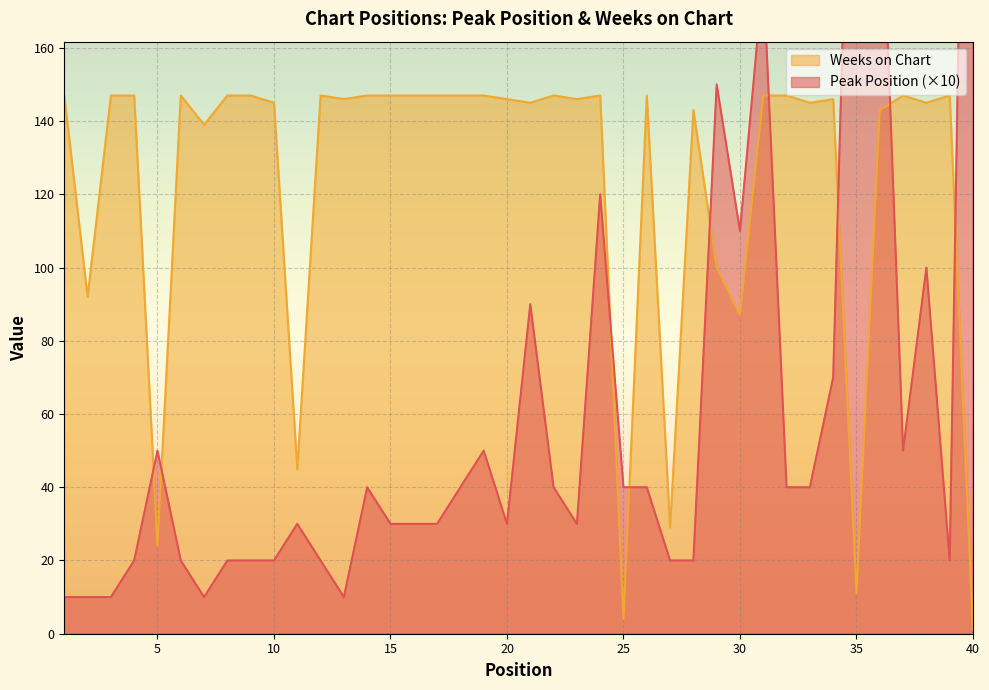

What is the value of the Weeks on Chart point at the 7th from the left?

139